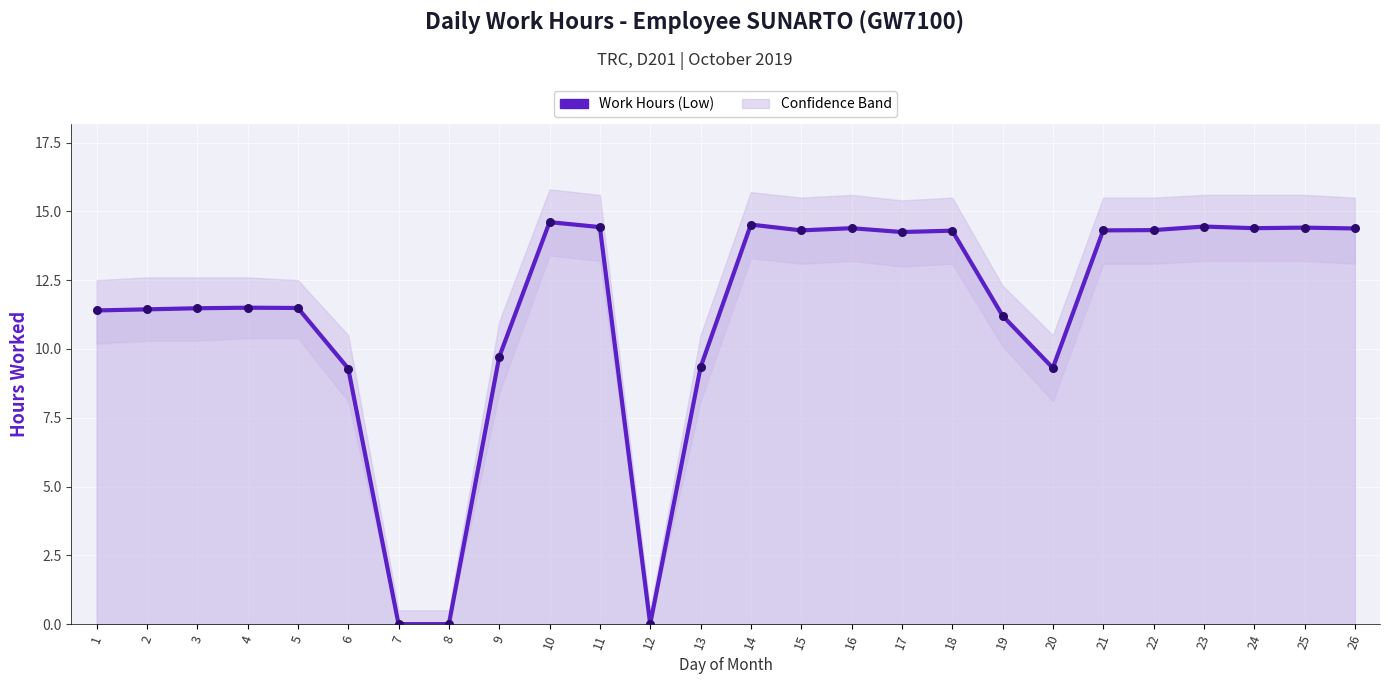

Which has a higher value, 15 or 11?

11